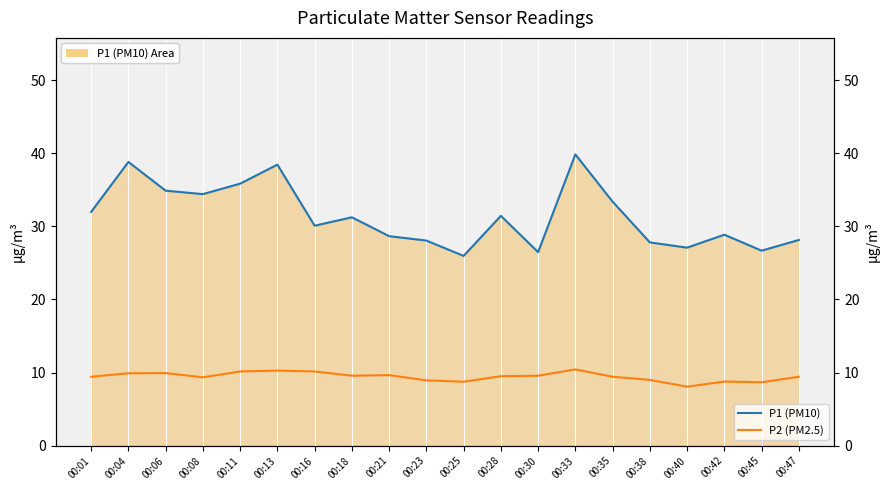

What is the spread (max minus min) of values at 00:01?

22.5